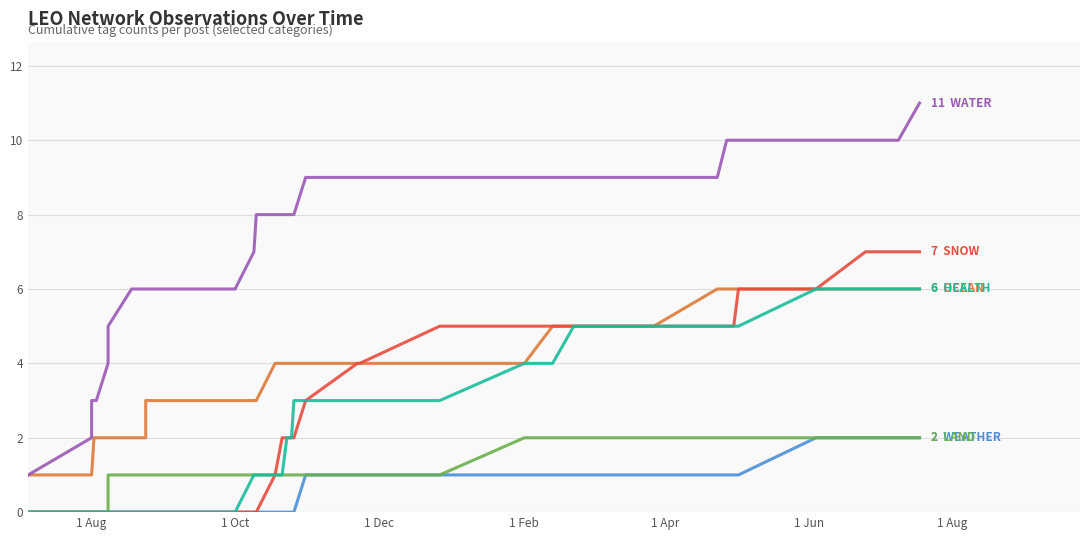

What are all the series names shown in the legend?

WEATHER, OCEAN, LAND, WATER, SNOW, HEALTH